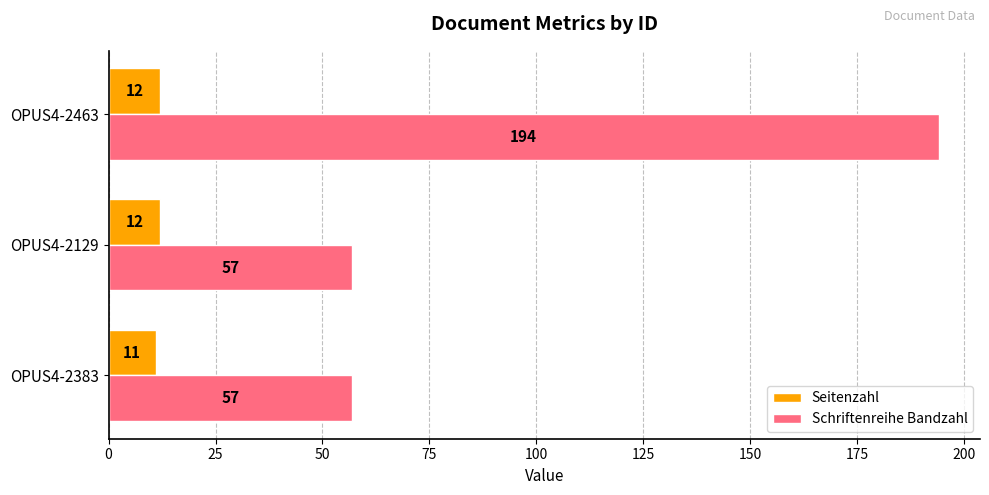

Between OPUS4-2129 and OPUS4-2463, which series saw the biggest shift?

Schriftenreihe Bandzahl